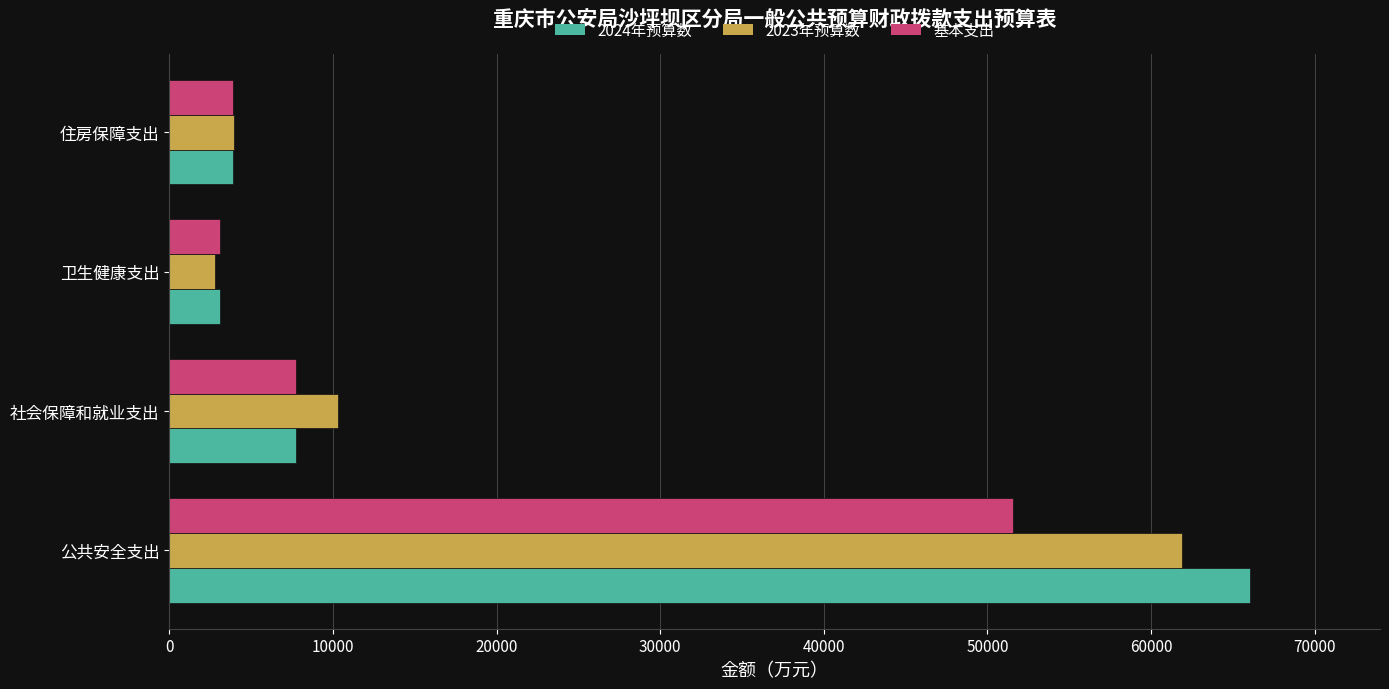

At which label is 2024年预算数 closest to 34577?

社会保障和就业支出